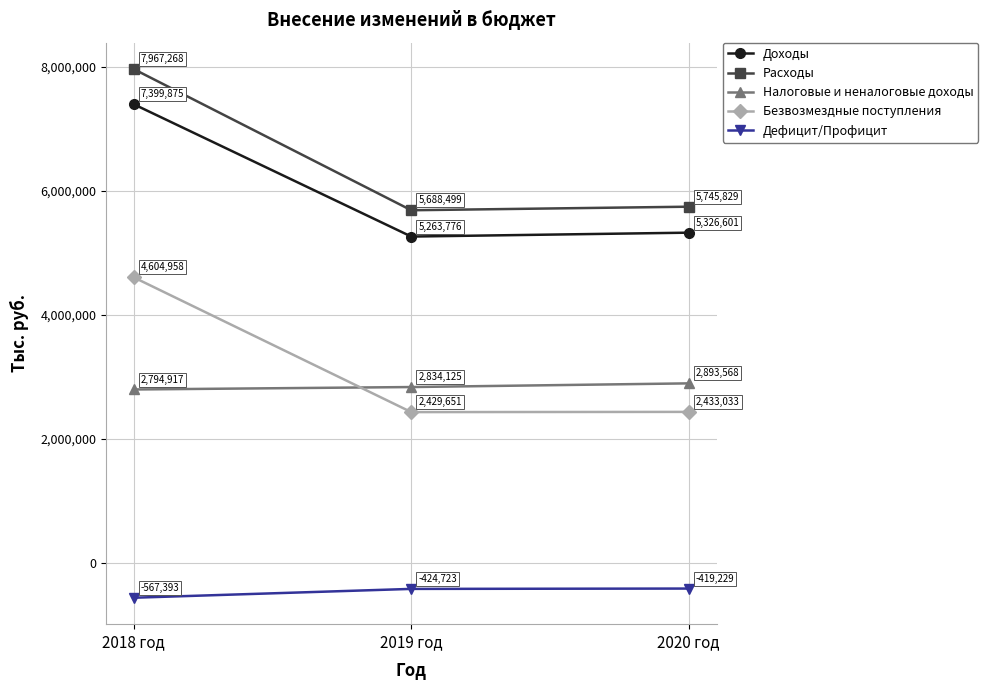

How many lines are shown in the chart?

5